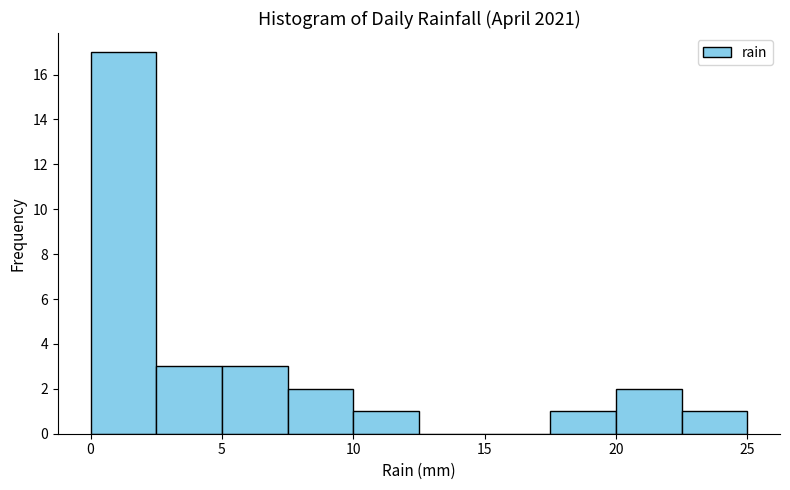

Over which range of the x-axis is the bar tallest?

0.0 to 2.5